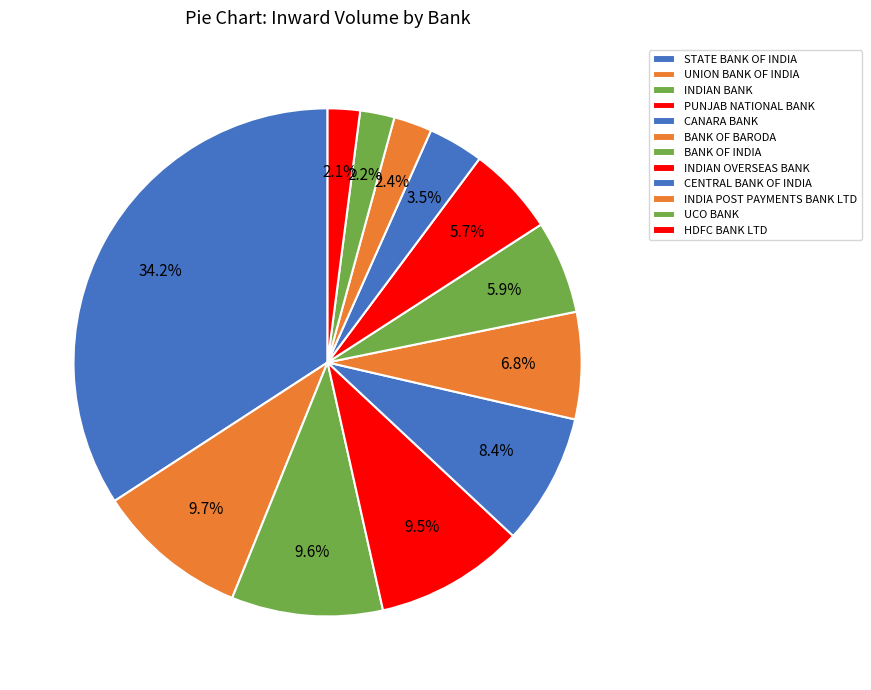

Which category has the smallest portion of the pie?

HDFC BANK LTD